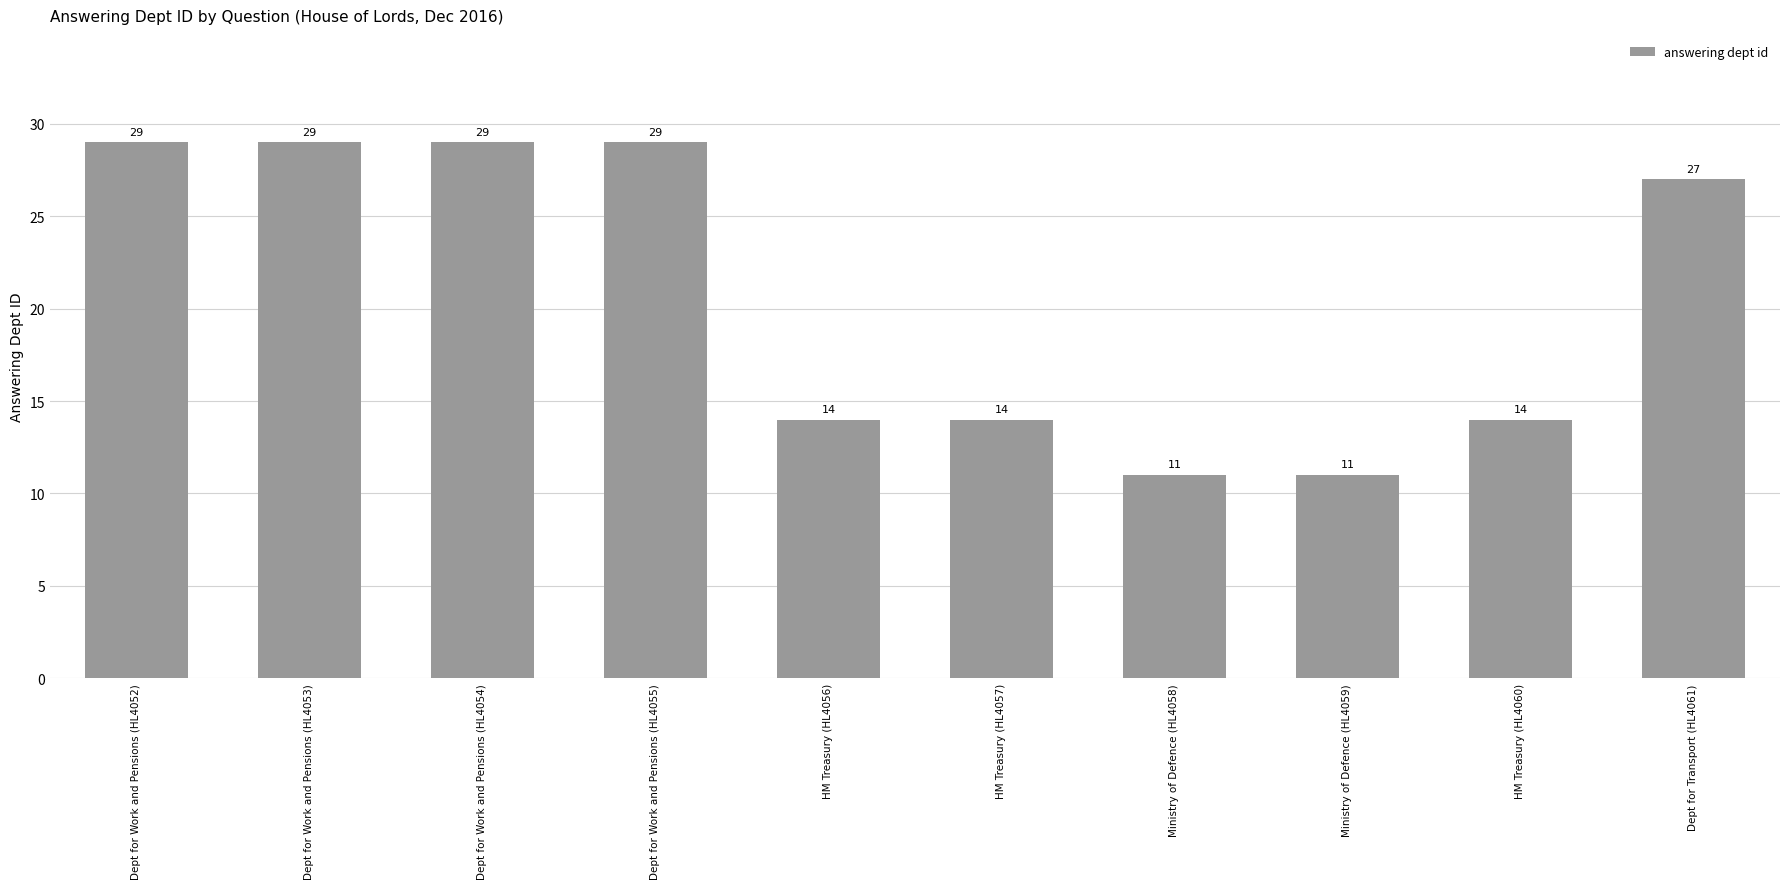

What is the difference between the values at HM Treasury (HL4056) and Ministry of Defence (HL4059)?

3